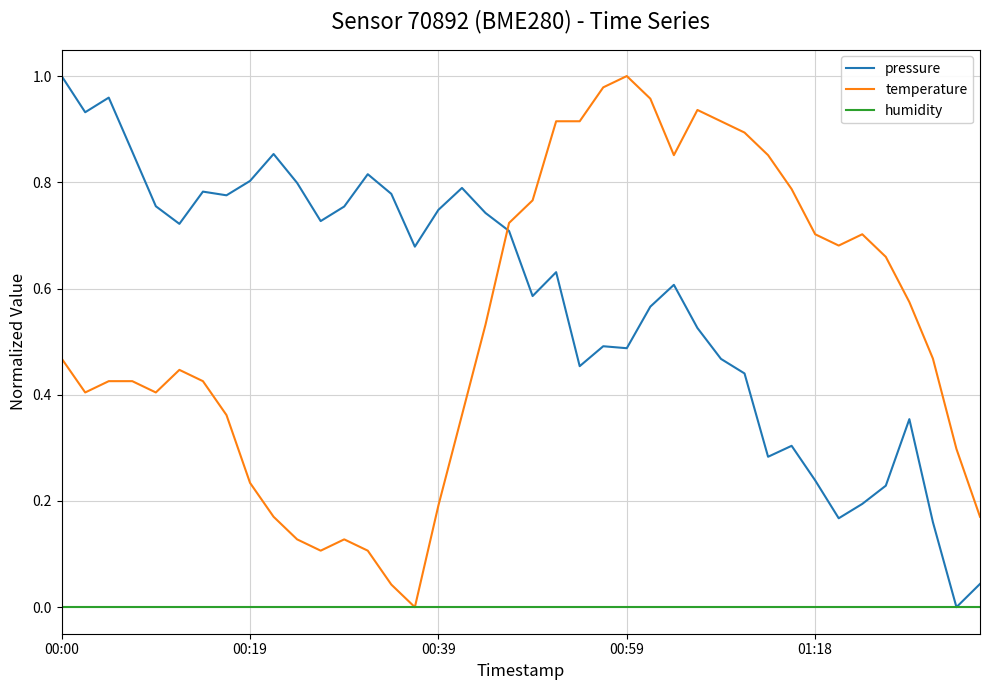

What is the sum of all pressure values?

23.2